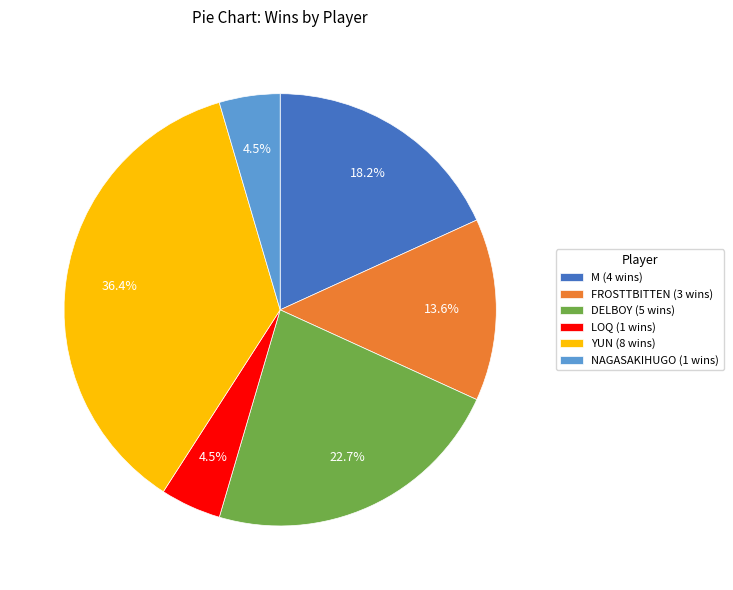

Between M (4 wins) and YUN (8 wins), which is larger?

YUN (8 wins)